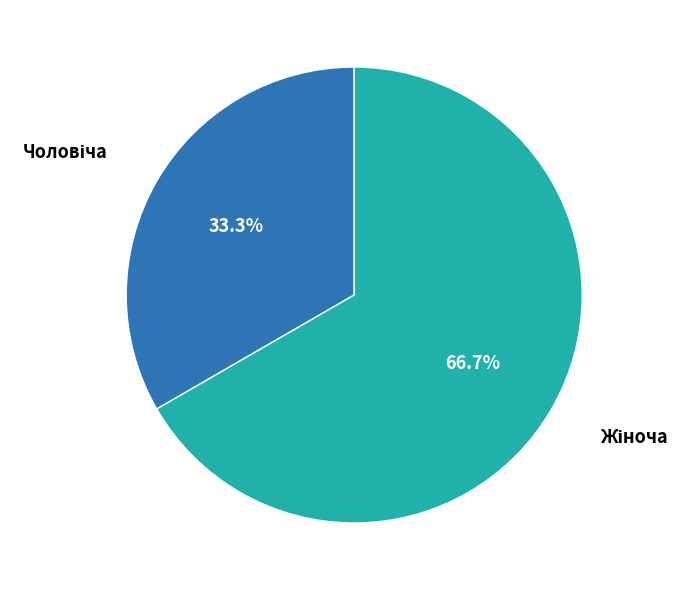

Is there any slice that represents more than half of the pie?

Yes